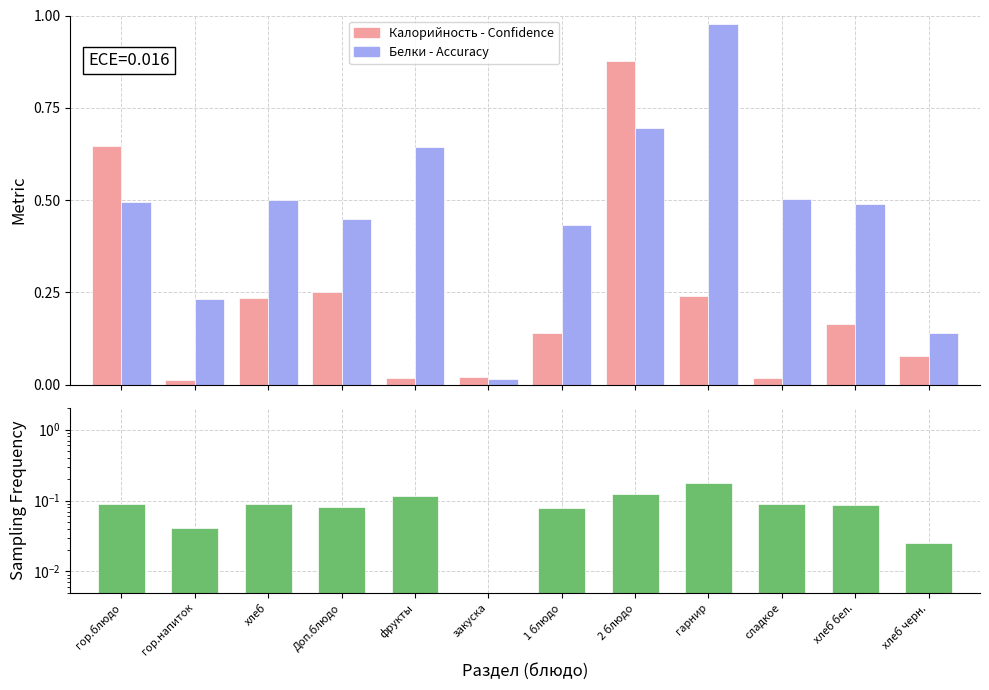

Where is Sampling Frequency nearest to the value 0?

закуска